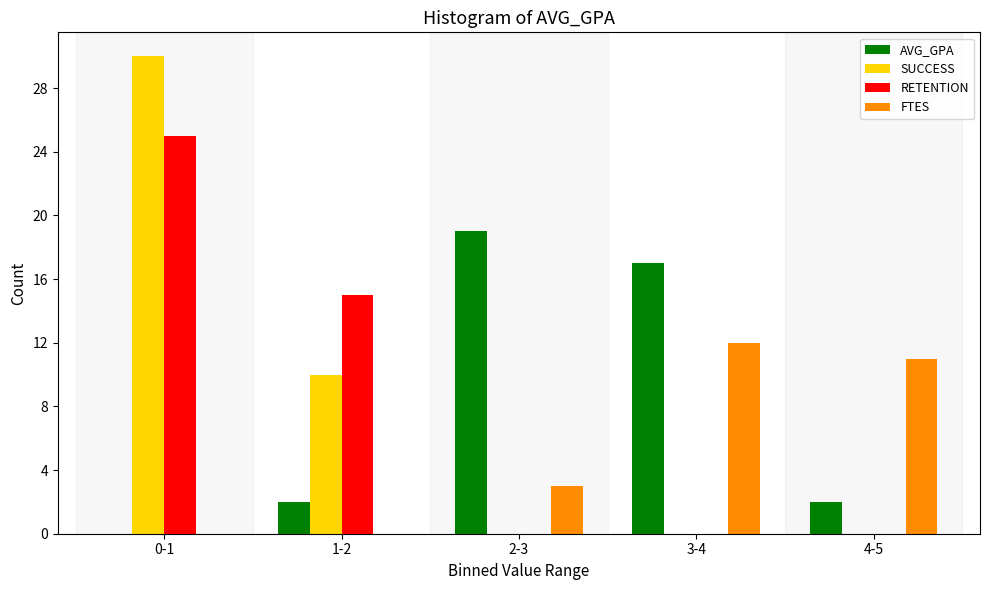

Reading left to right, transcribe all the data shown in this chart.

AVG_GPA: 0-1=0	1-2=2	2-3=19	3-4=17	4-5=2
SUCCESS: 0-1=30	1-2=10	2-3=0	3-4=0	4-5=0
RETENTION: 0-1=25	1-2=15	2-3=0	3-4=0	4-5=0
FTES: 0-1=0	1-2=0	2-3=3	3-4=12	4-5=11